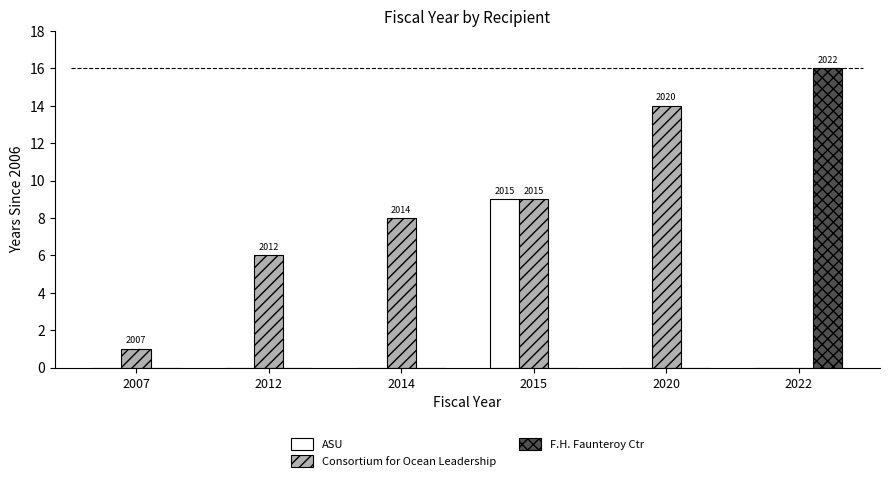

Is it true that Consortium for Ocean Leadership equals 2 at 2012?

False